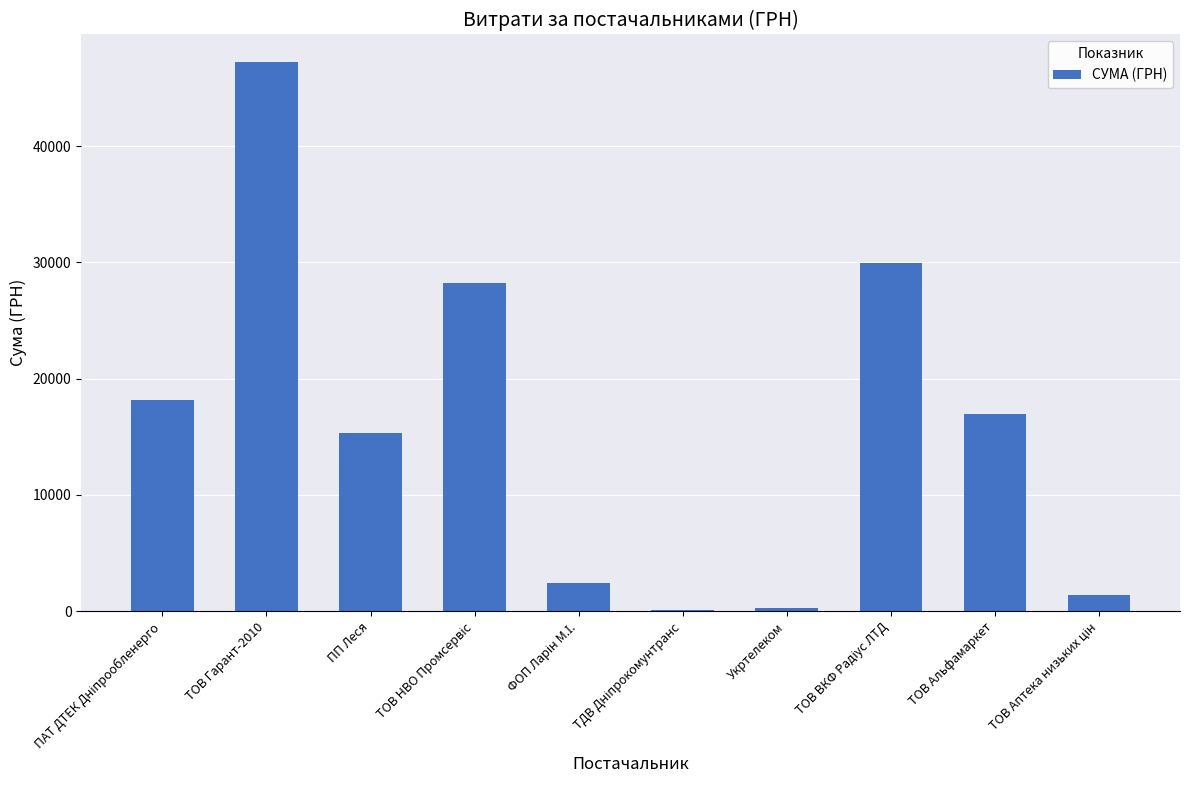

What is the average value?

16020.8